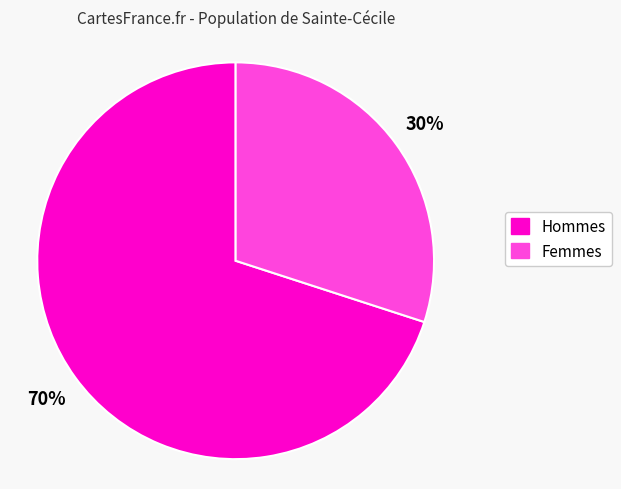

Count the number of slices in the pie.

2